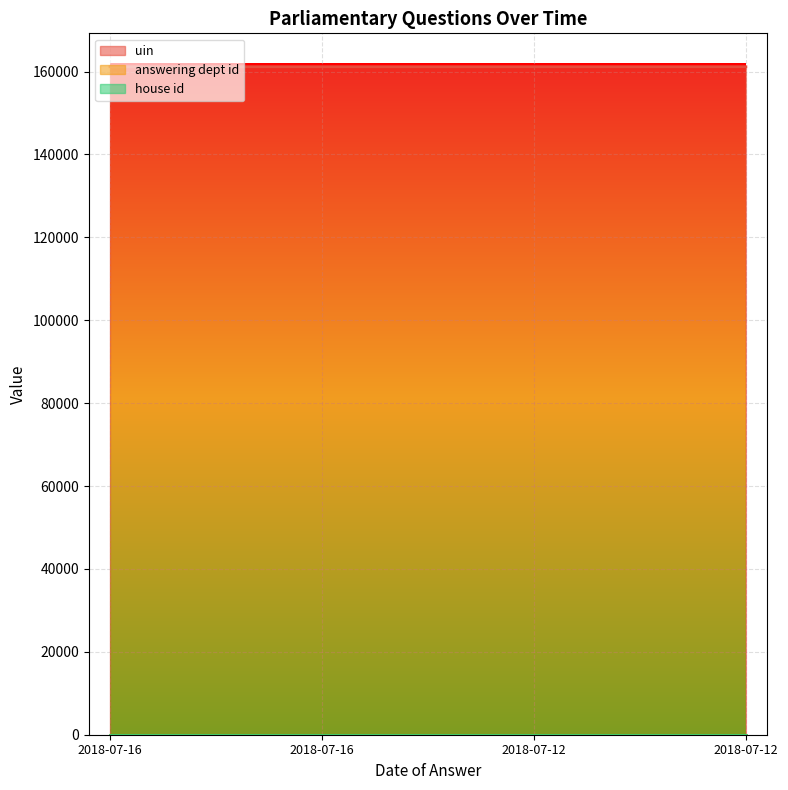

Which category has the lowest value in the house id series?

2018-07-16